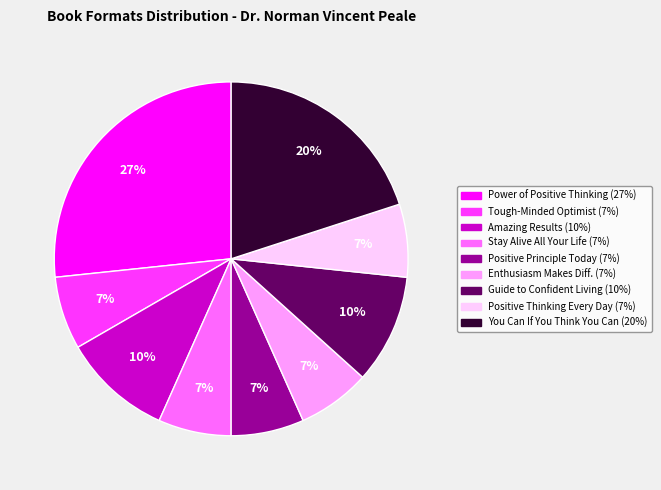

Is there any slice that represents more than half of the pie?

No